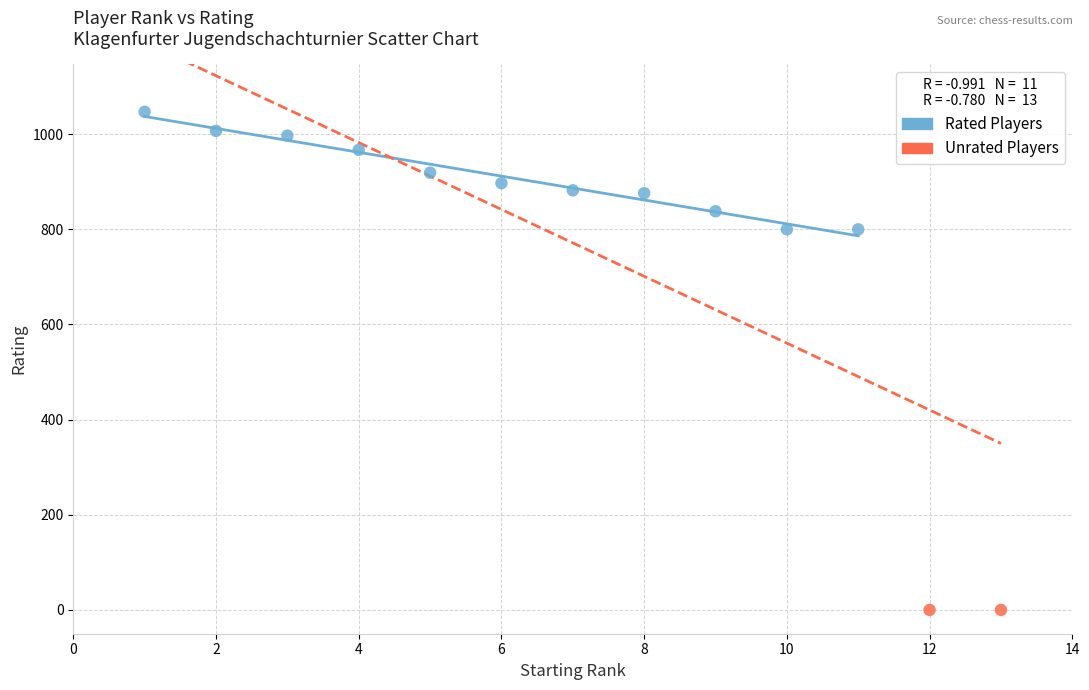

Which series reaches the maximum Y coordinate?

Rated Players